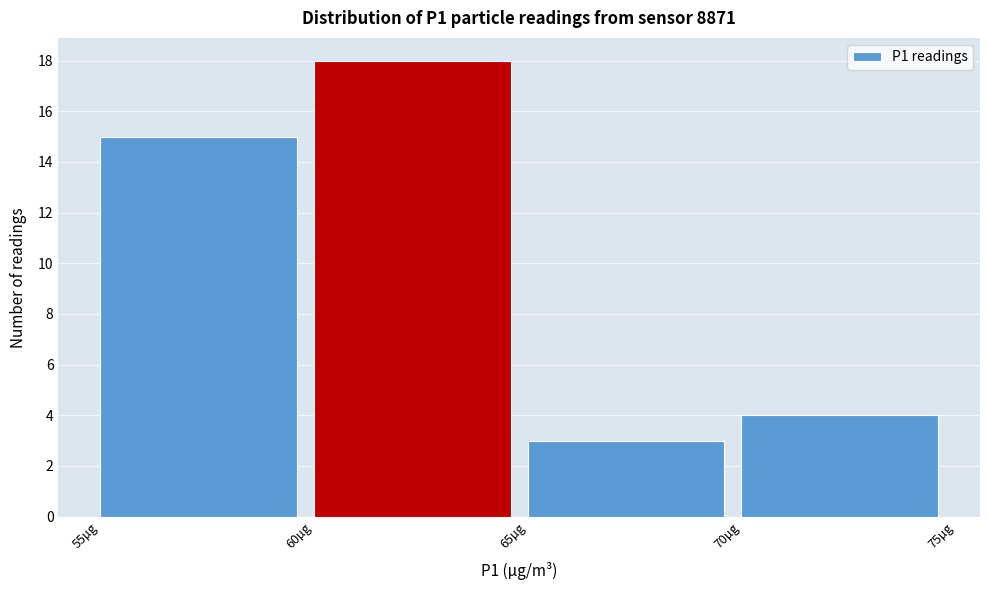

How tall is the bar that spans 55 to 60 on the x-axis? The values are not printed on the chart, so give them approximately, as read against the axis.

15